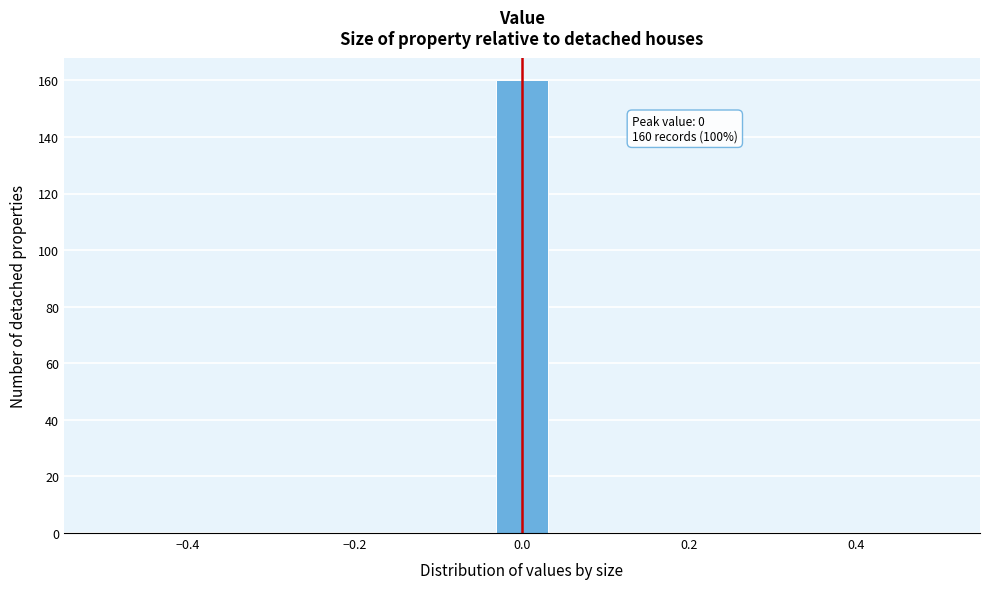

Around what value on the x-axis is the tallest bar? Give the approximate position of its centre, as read against the axis.

0.00